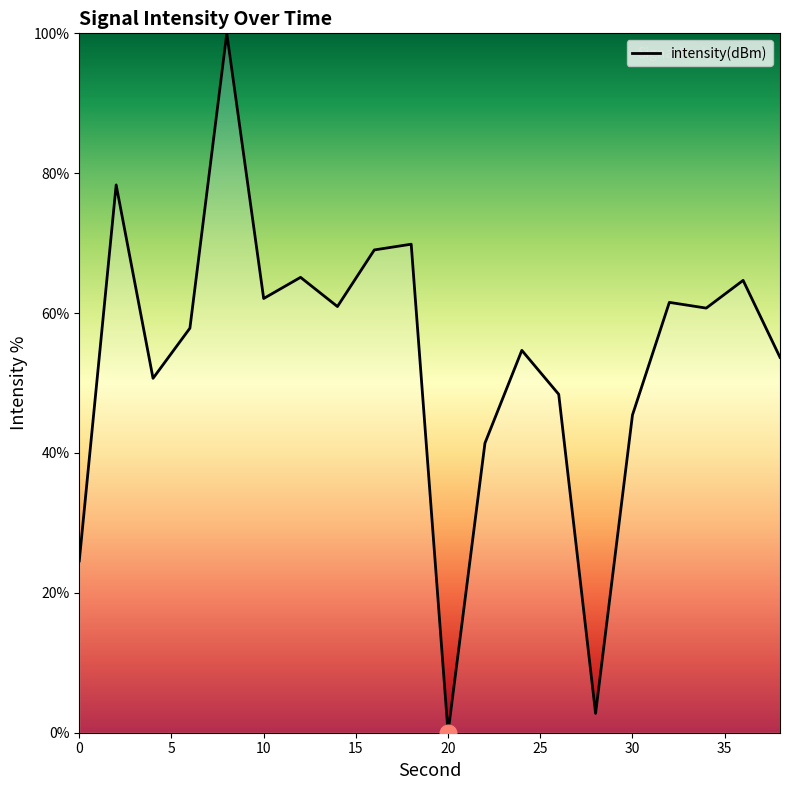

What is the difference between the second highest and minimum values?

78.3